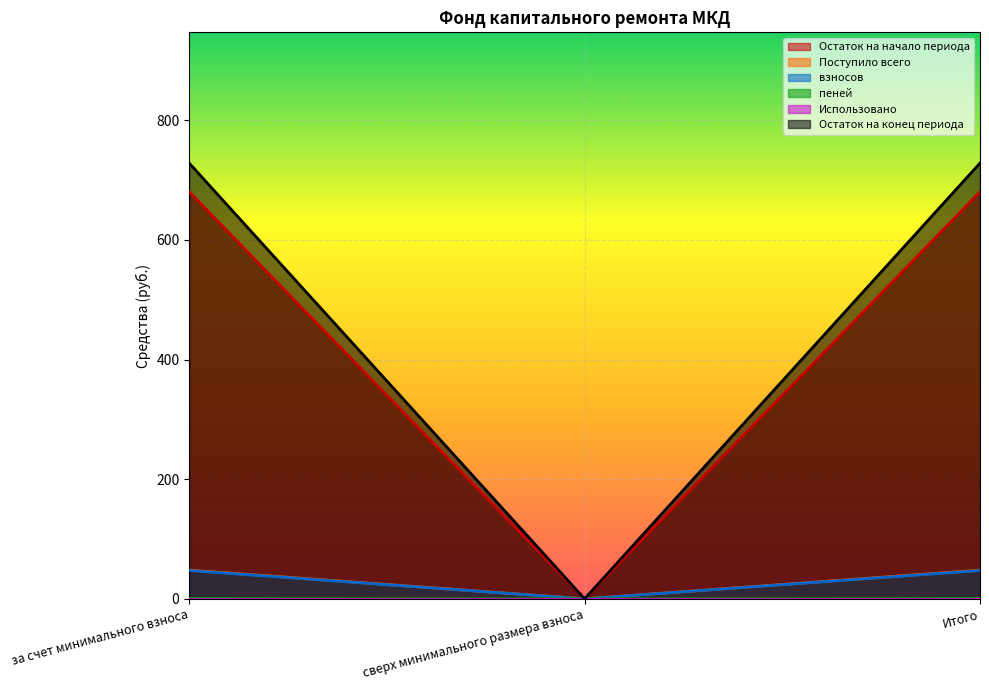

The Остаток на начало периода series shows 680.6 at Итого. True or false?

True